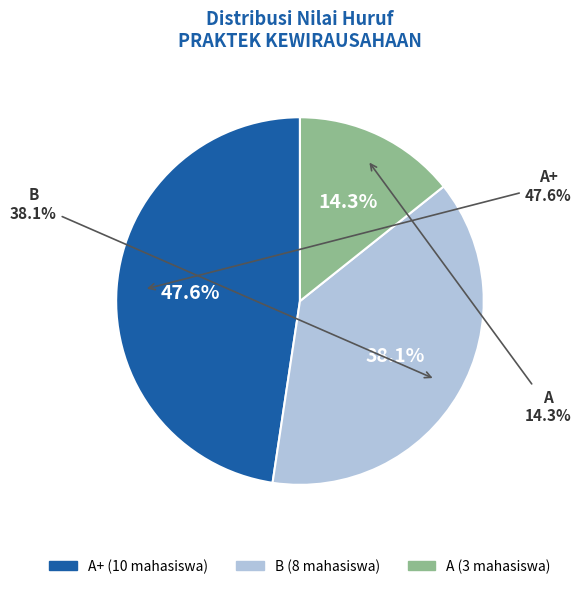

To the nearest percent, what is the combined percentage of B and A+?

86%